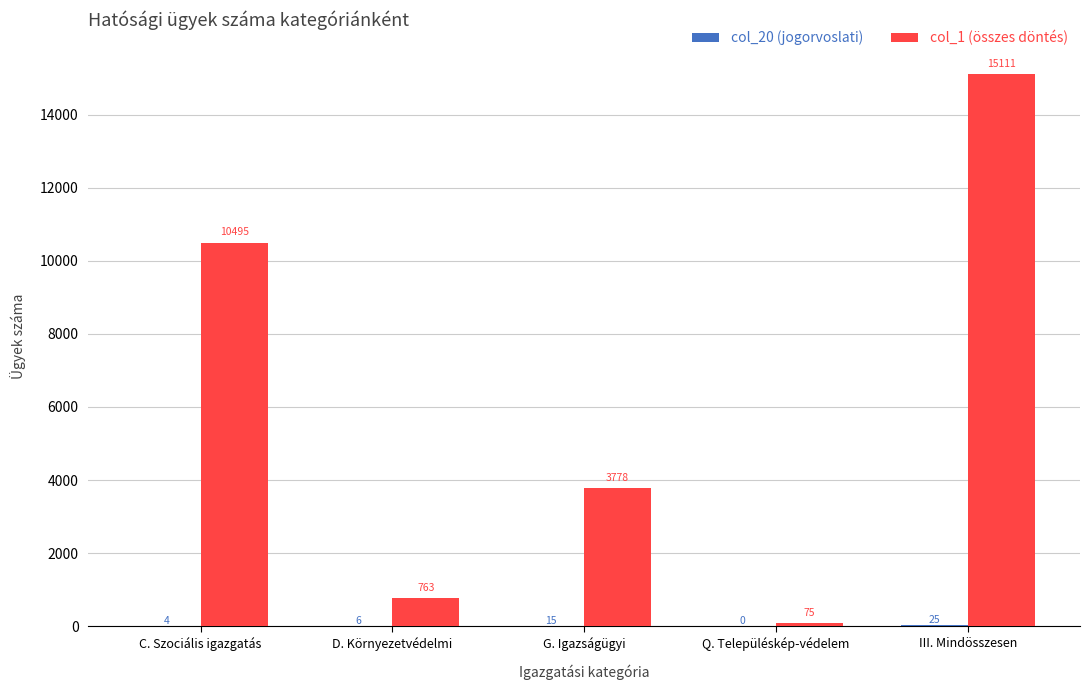

Between Q. Településkép-védelem and III. Mindösszesen, which series saw the biggest shift?

col_1 (összes döntés)